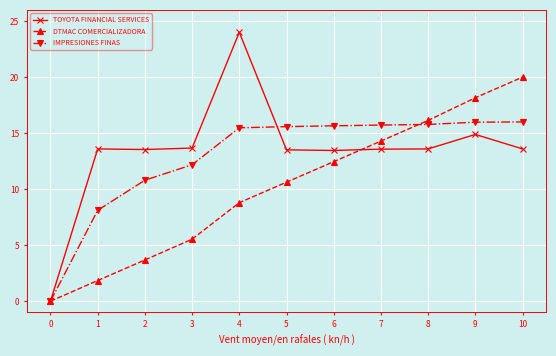

What is the difference between the maximum and minimum values in the TOYOTA FINANCIAL SERVICES series?

24.0